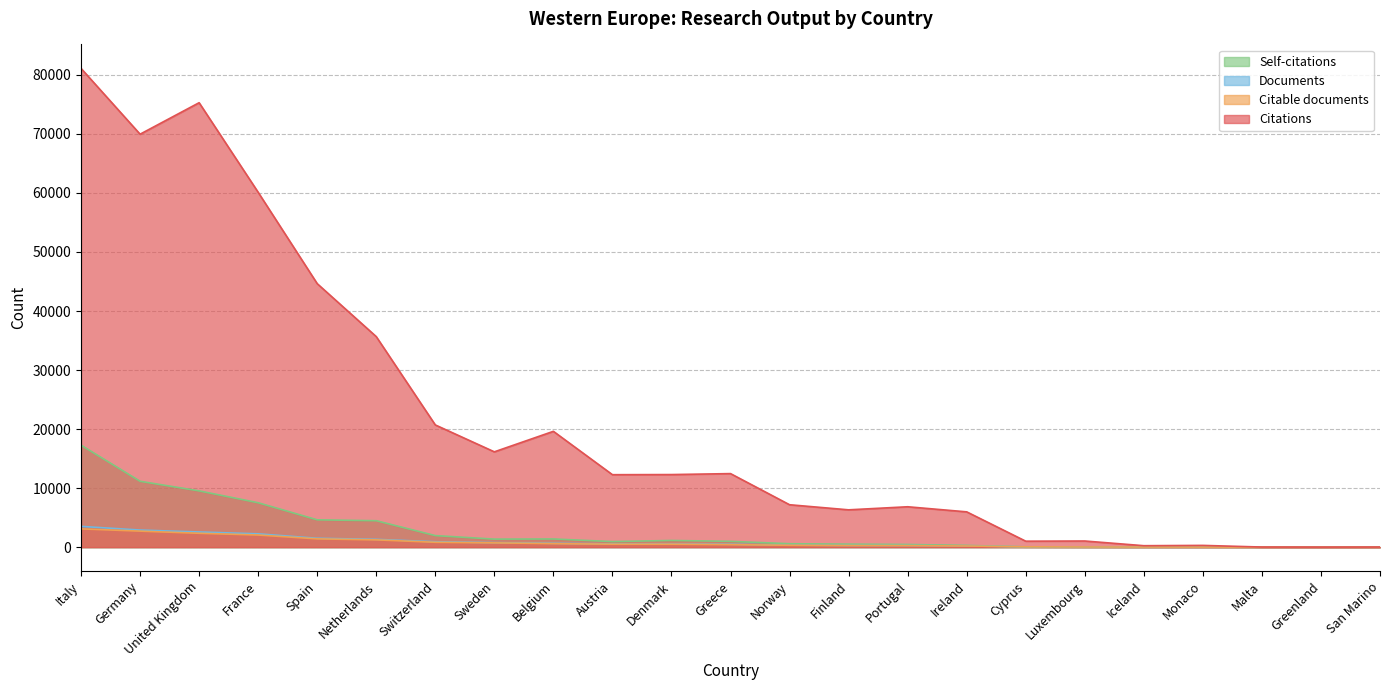

True or false: Citable documents and Citations intersect in this chart.

False